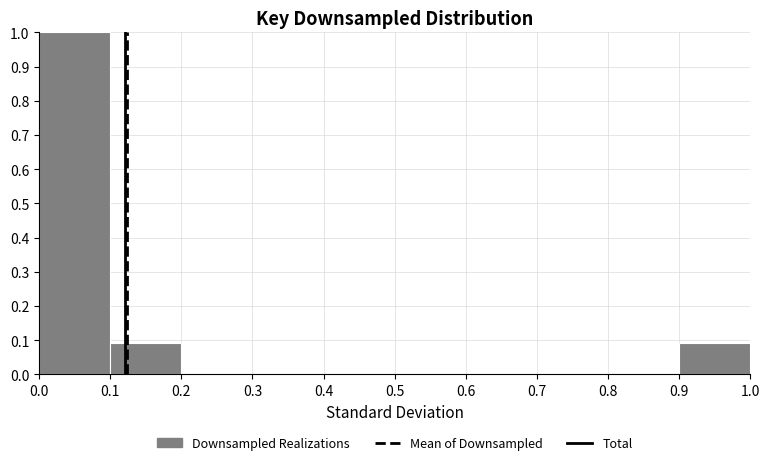

Over which range of the x-axis is the bar tallest?

0.0 to 0.1